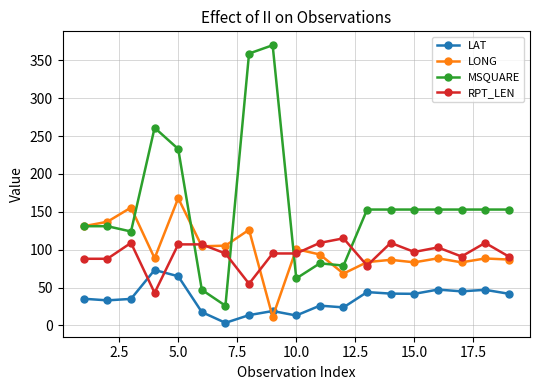

At how many categories does at least one series exceed 191?

4